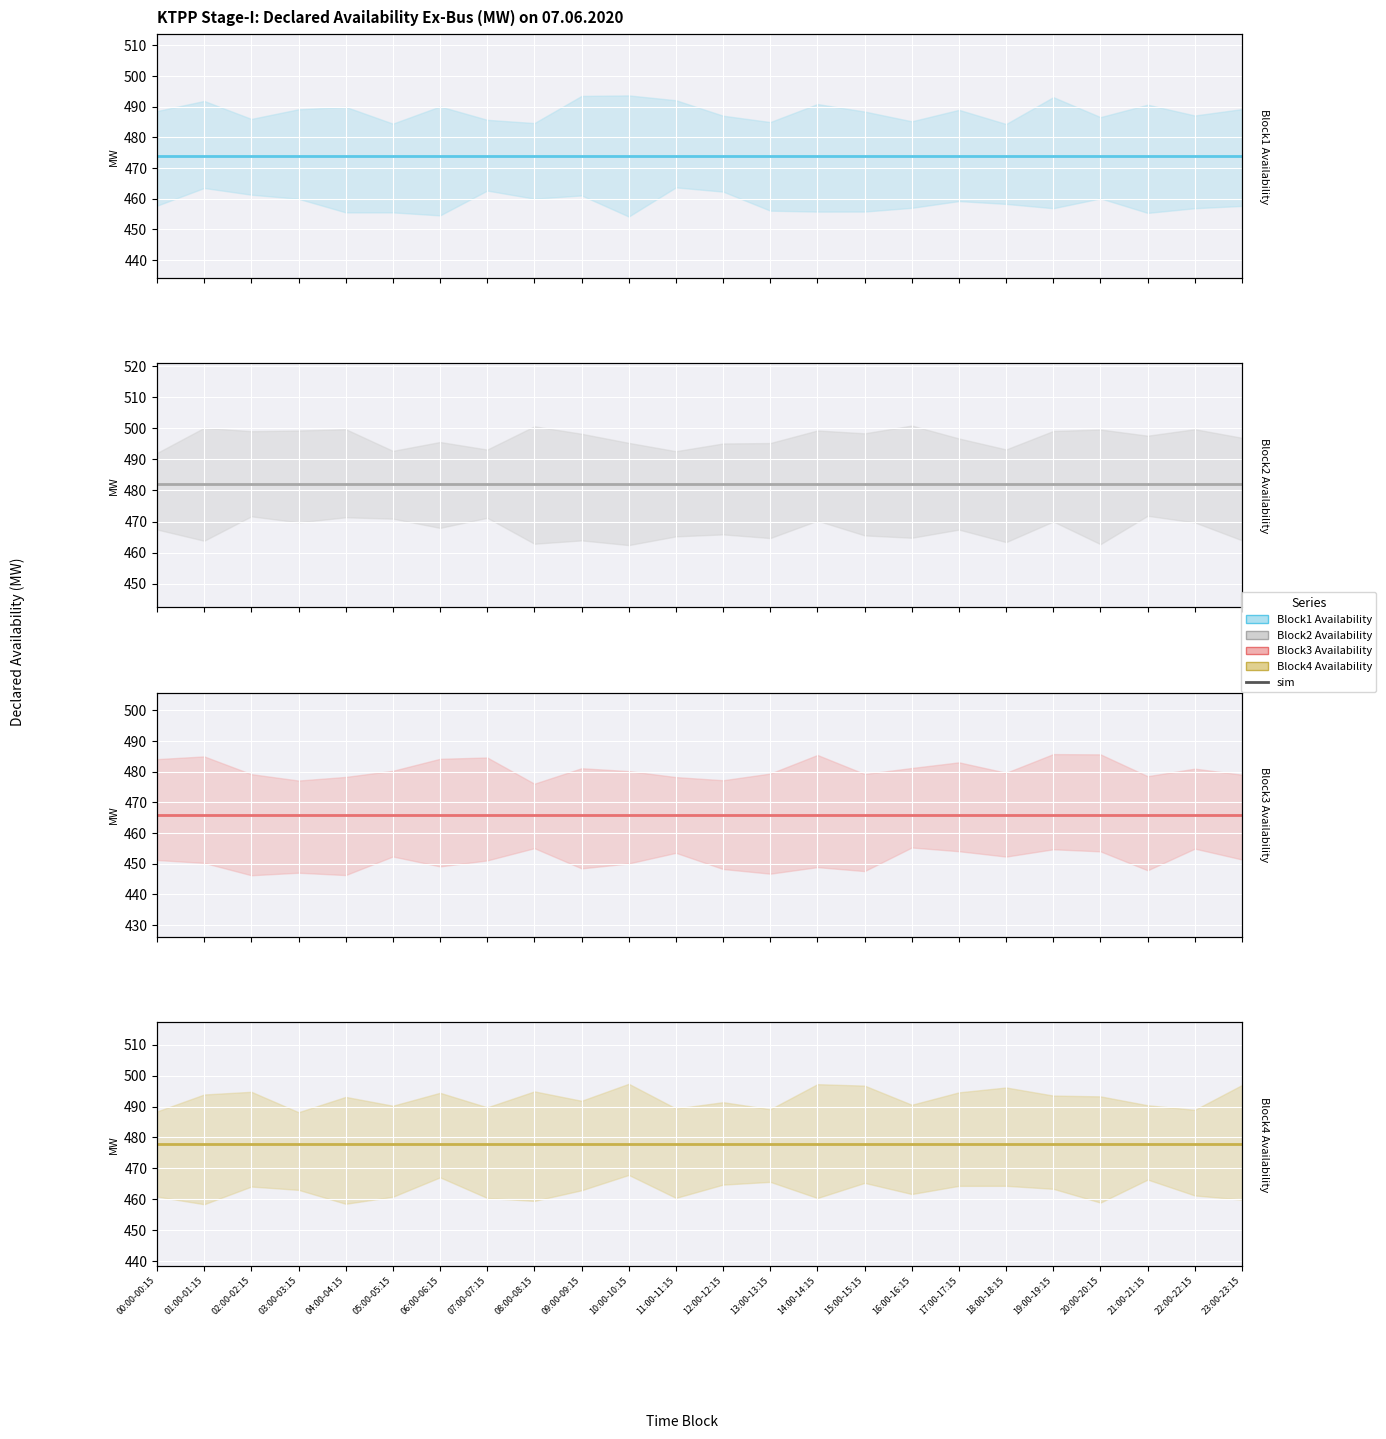

Which has a higher value, 19:00-19:15 or 14:00-14:15?

19:00-19:15